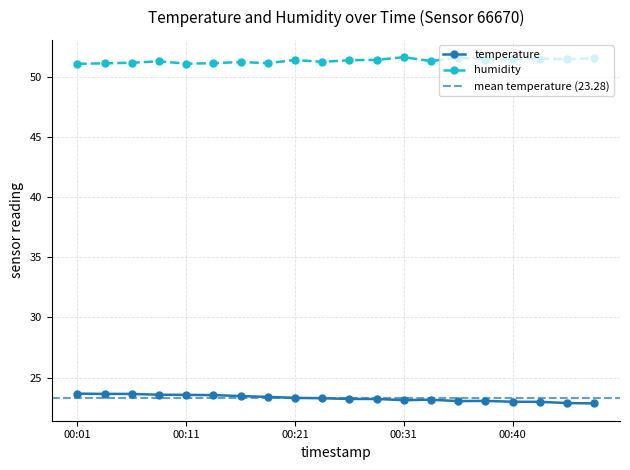

Which category has the highest value in the temperature series?

00:01